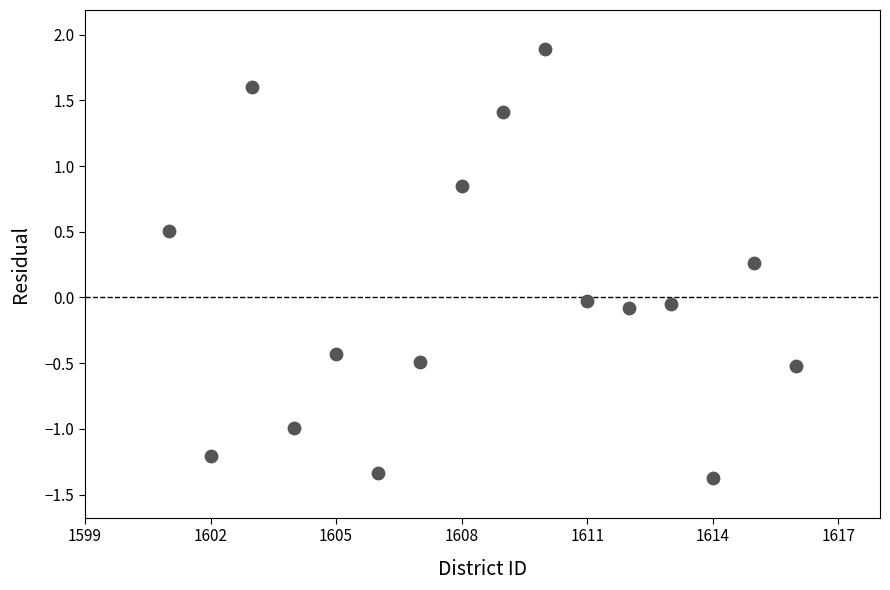

What is the range of X values (max minus min)?

15.0